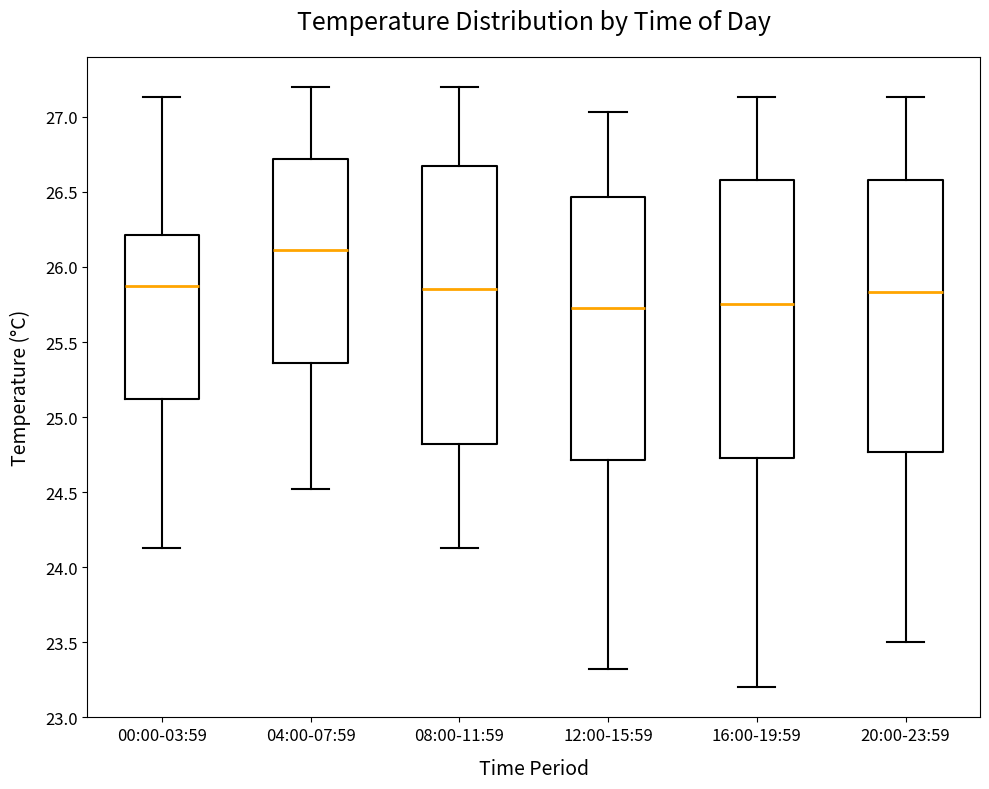

Reading left to right, read every box against the y-axis: the position of its median line, the range the box covers, and the ends of its whiskers. The values are not printed on the chart, so give them approximately, as read against the axis.

00:00-03:59: median 25.90, box 25.10 to 26.20, whiskers 24.15 to 27.15
04:00-07:59: median 26.10, box 25.35 to 26.70, whiskers 24.50 to 27.20
08:00-11:59: median 25.85, box 24.80 to 26.65, whiskers 24.15 to 27.20
12:00-15:59: median 25.75, box 24.70 to 26.45, whiskers 23.30 to 27.05
16:00-19:59: median 25.75, box 24.75 to 26.60, whiskers 23.20 to 27.15
20:00-23:59: median 25.85, box 24.75 to 26.60, whiskers 23.50 to 27.15